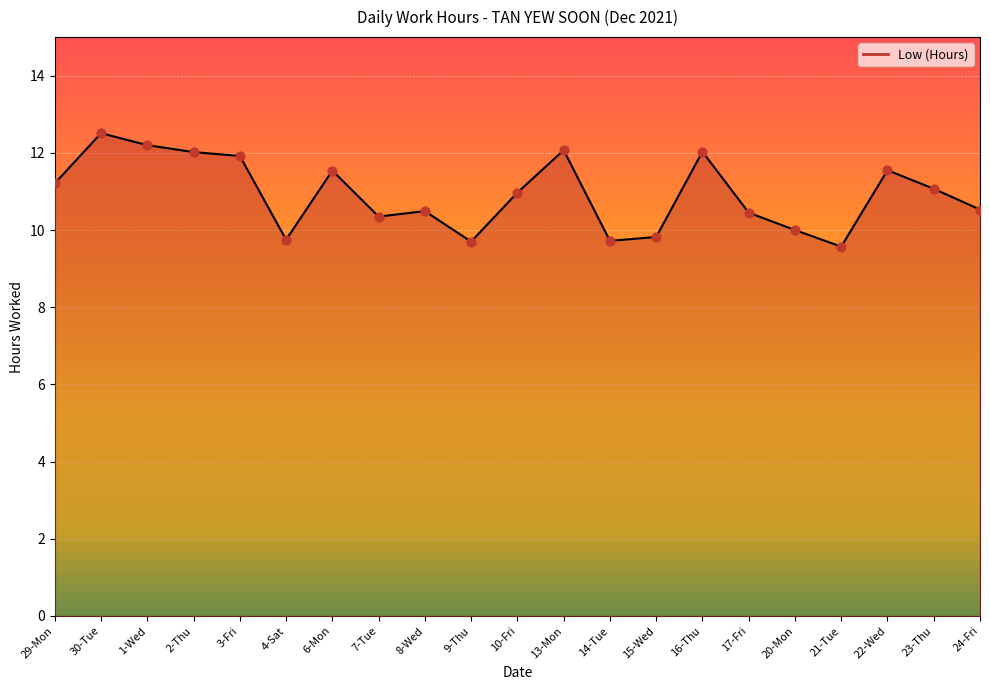

Between 16-Thu and 24-Fri, which is larger?

16-Thu